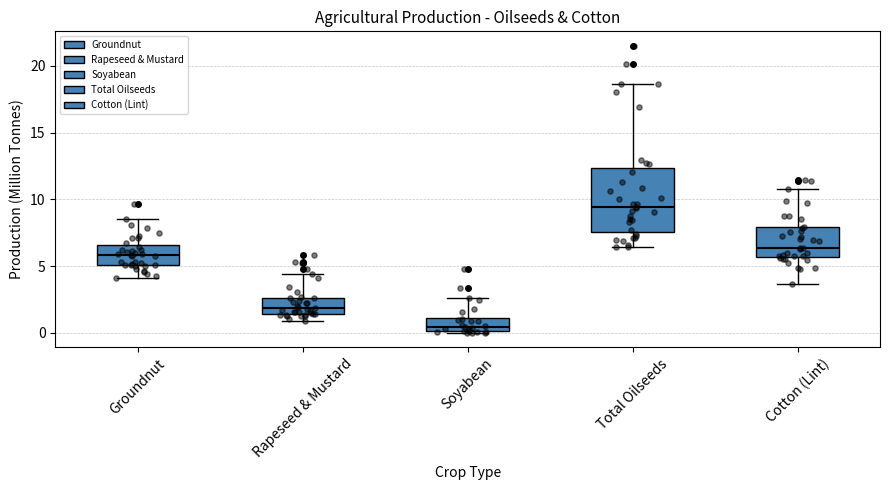

Comparing the boxes themselves (not the whiskers), which one is the tallest?

Total Oilseeds